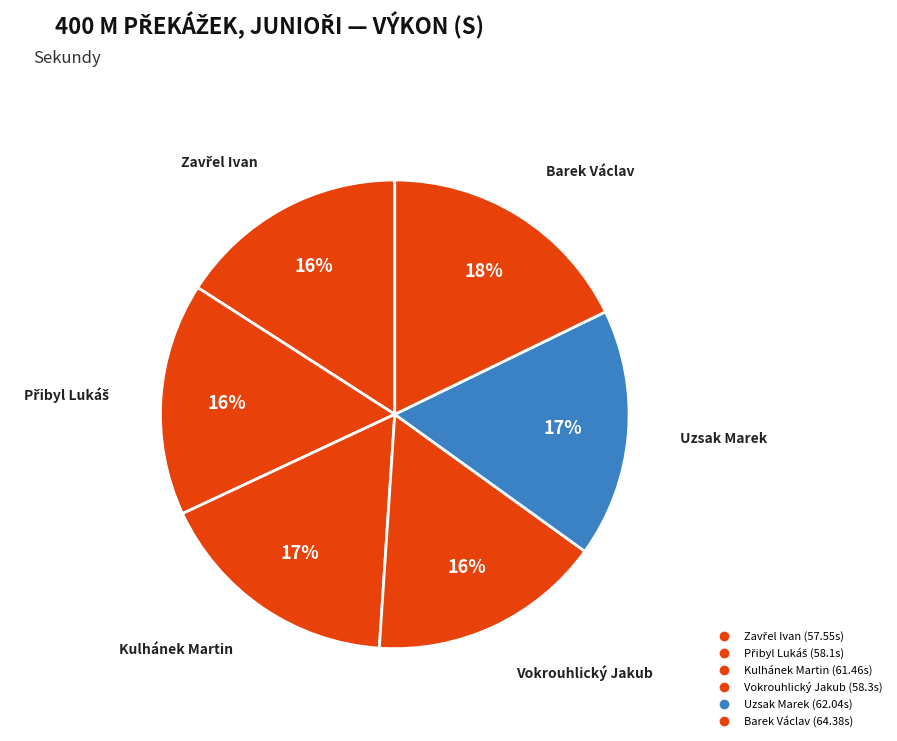

How many segments does this pie chart have?

6